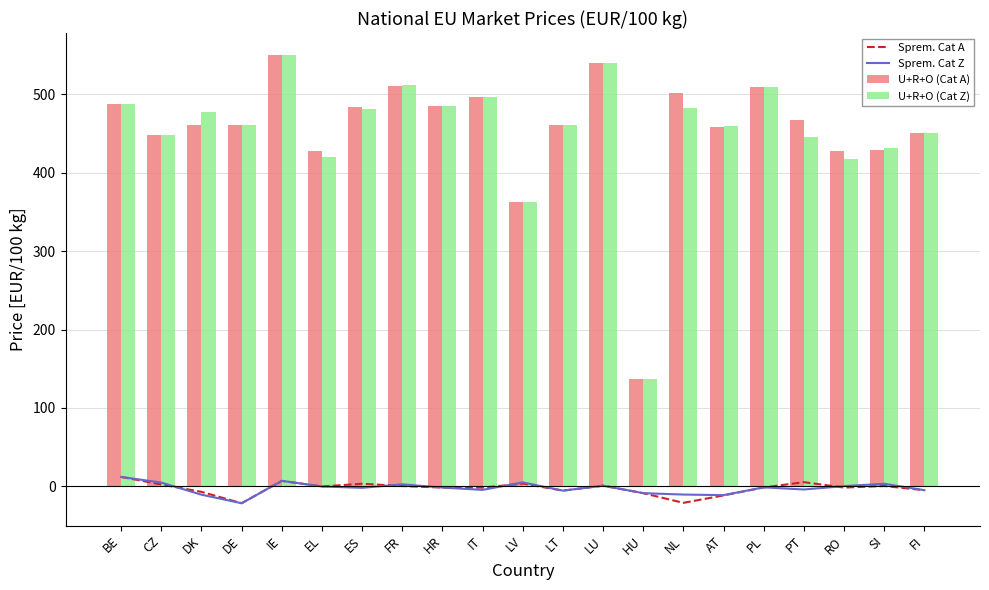

Where is Sprem. Cat A nearest to the value -4?

FI